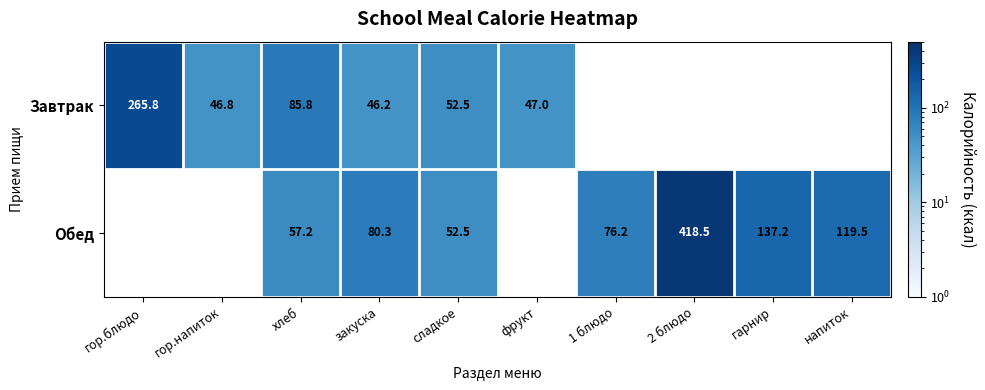

Is it true that Завтрак equals 13.3 at фрукт?

False